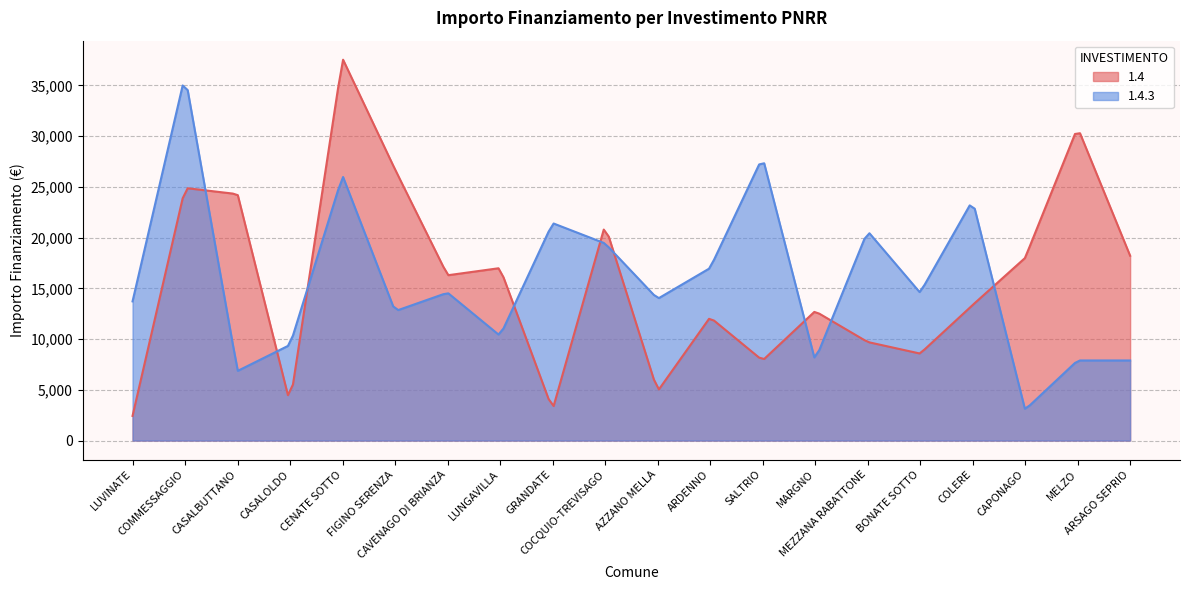

Does the chart display data point markers on the line(s)?

No